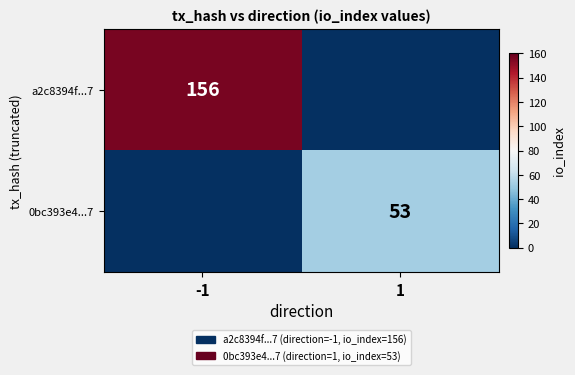

The 0bc393e4...7 series shows 30 at 1. True or false?

False